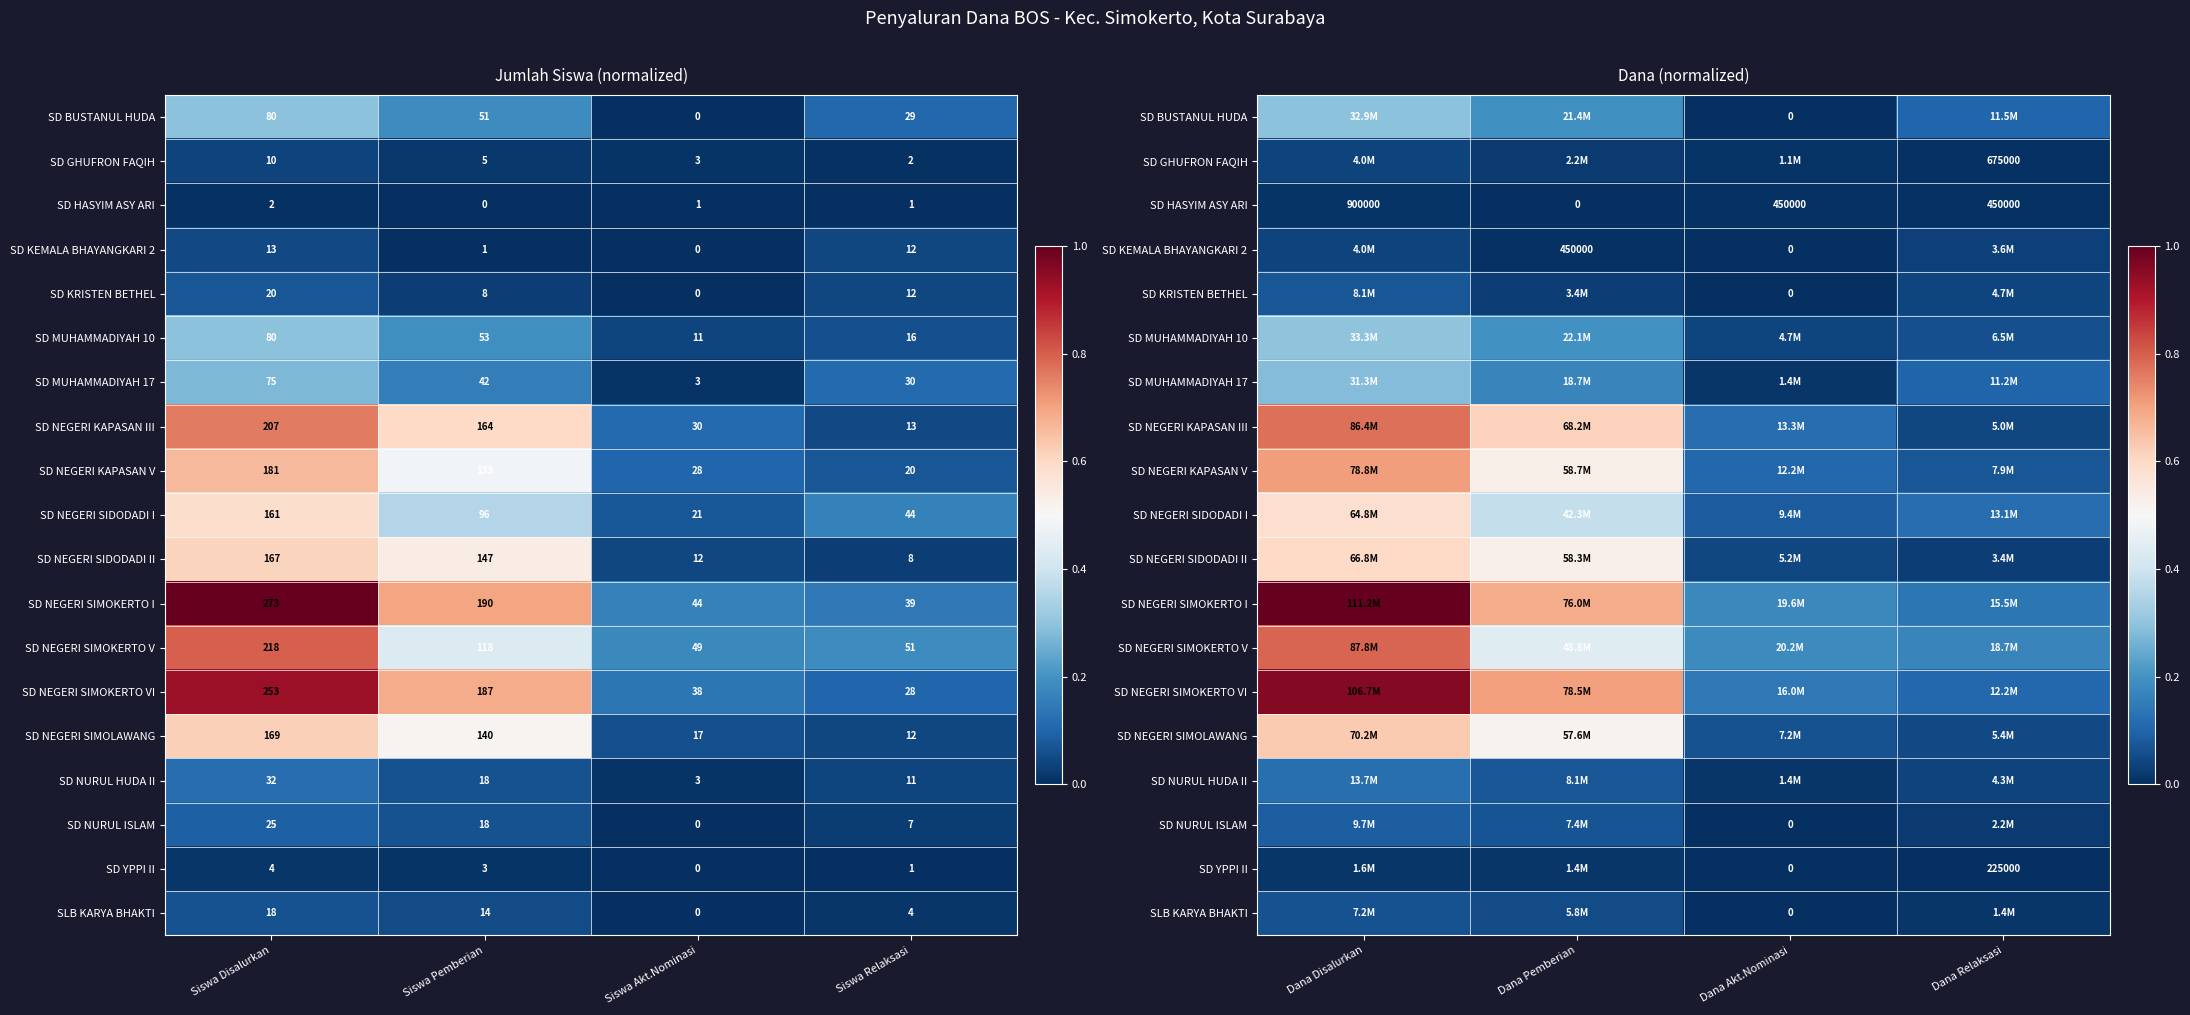

How many values in SD BUSTANUL HUDA are above zero?

3